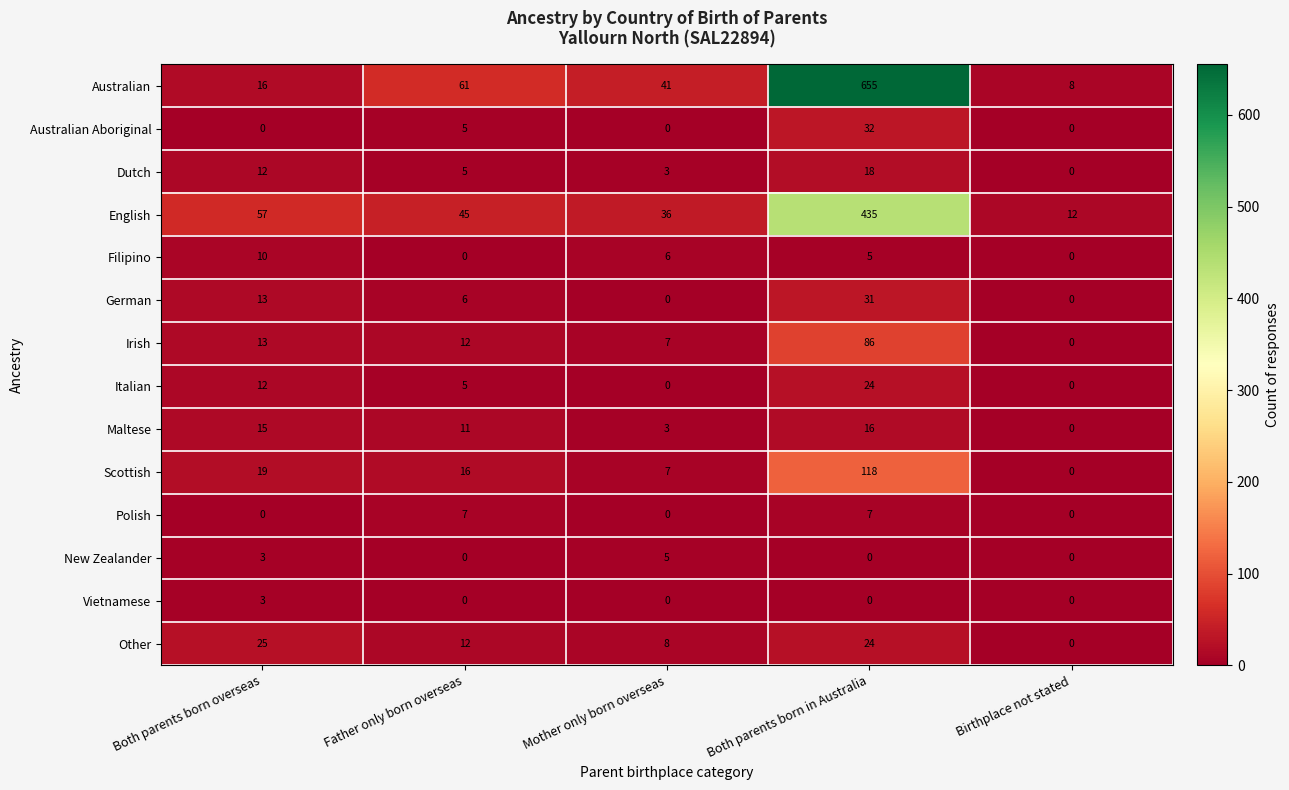

At which category does the chart reach its peak across all series?

Both parents born in Australia